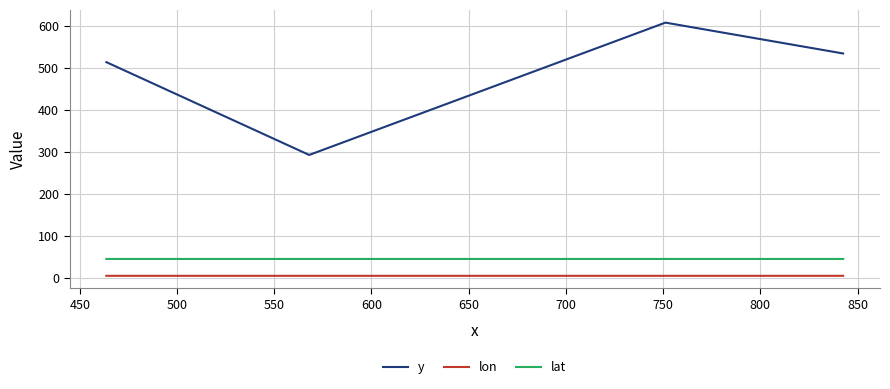

True or false: lat and lon intersect in this chart.

False